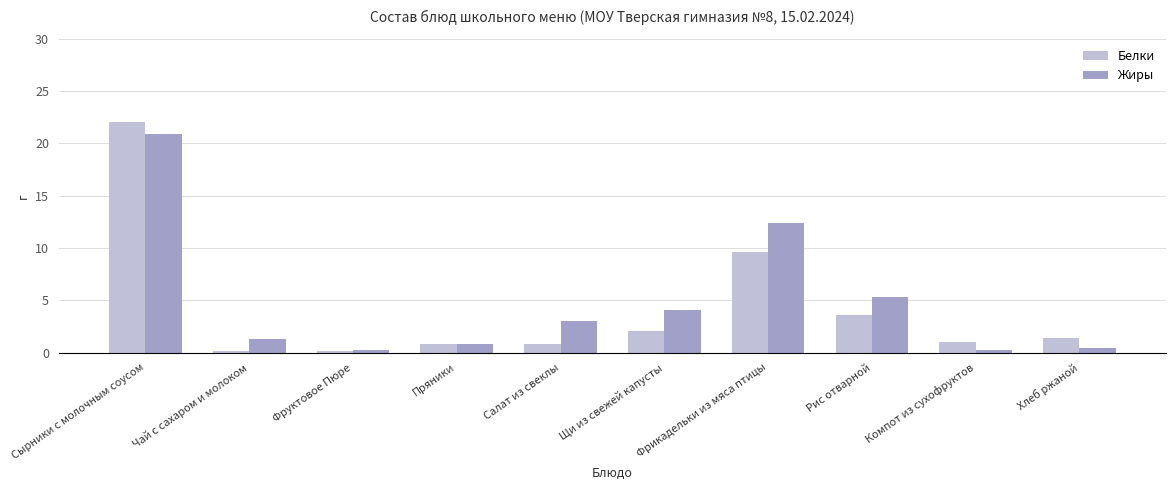

Rank the series at Рис отварной from lowest to highest value.

Белки, Жиры